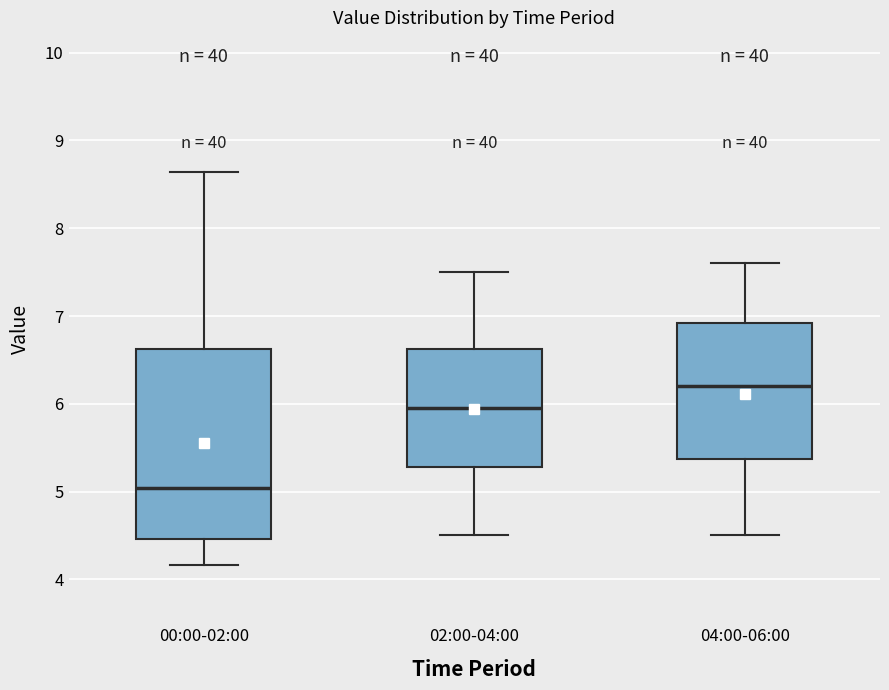

Which box's median line is the highest?

04:00-06:00